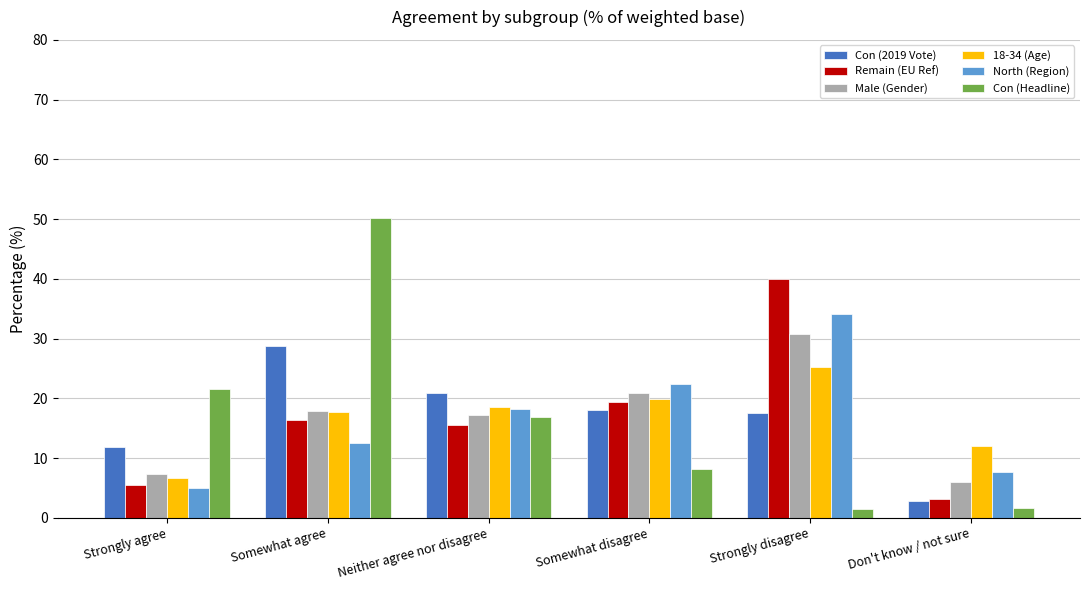

True or false: North (Region) has a value of 8.2 at Somewhat agree.

False